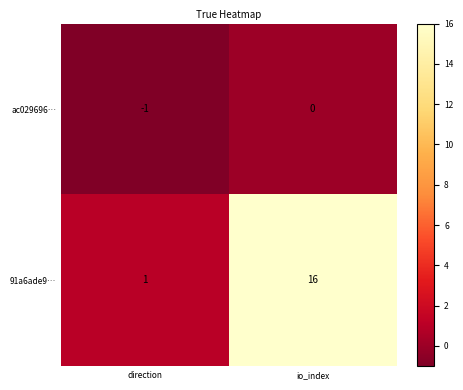

The value of ac029696… at direction is -1. True or false?

True